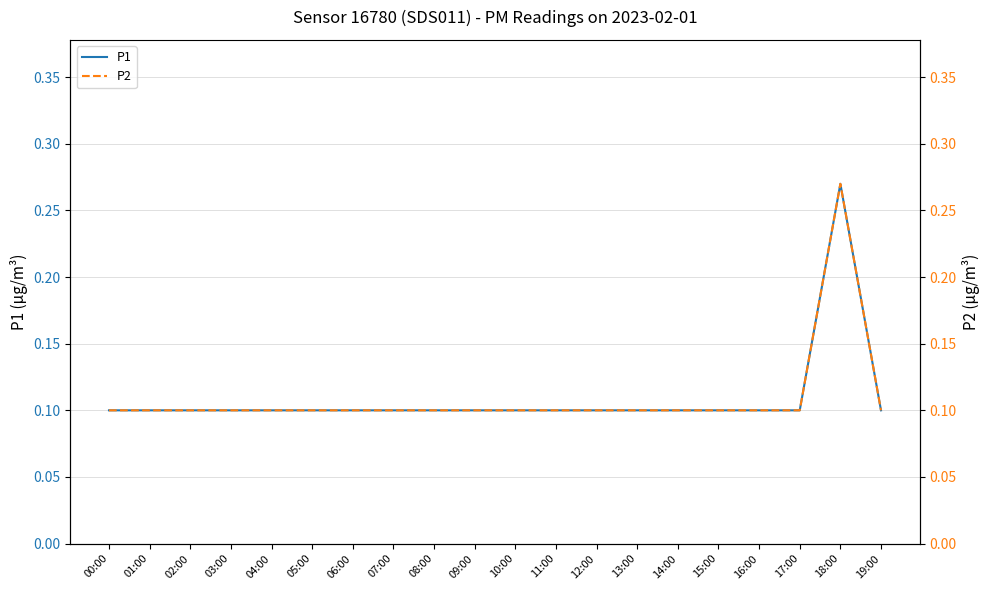

What is the value of the P1 point at the 3rd from the left?

0.1